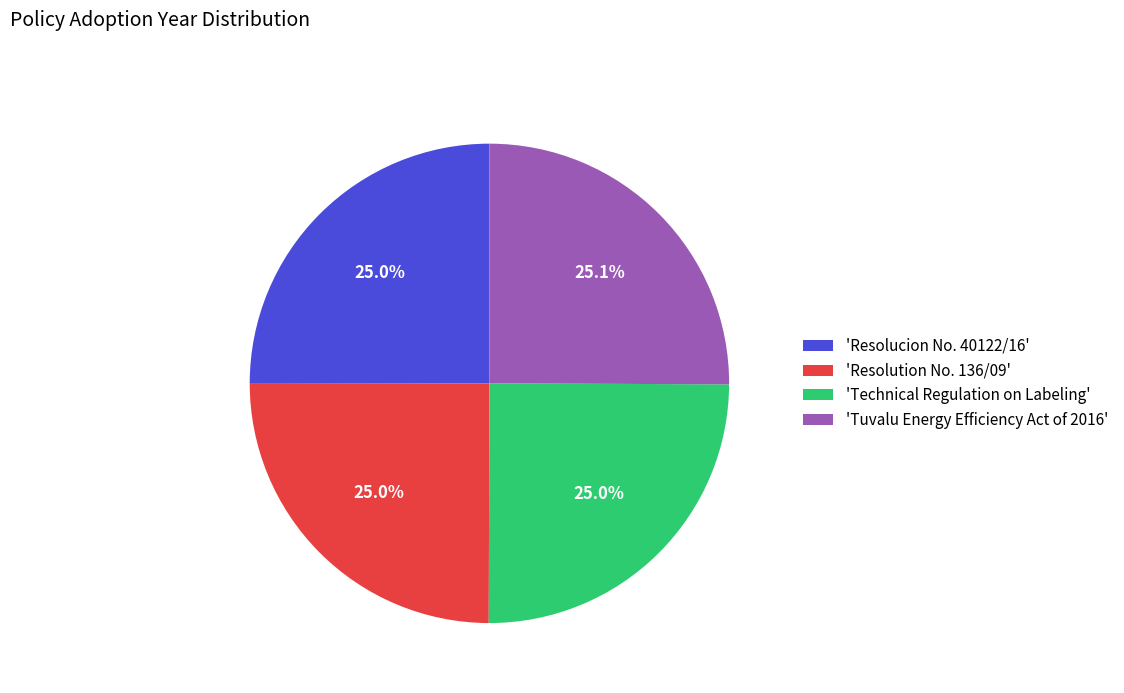

What percentage is NOT represented by 'Resolucion No. 40122/16'?

75.0%